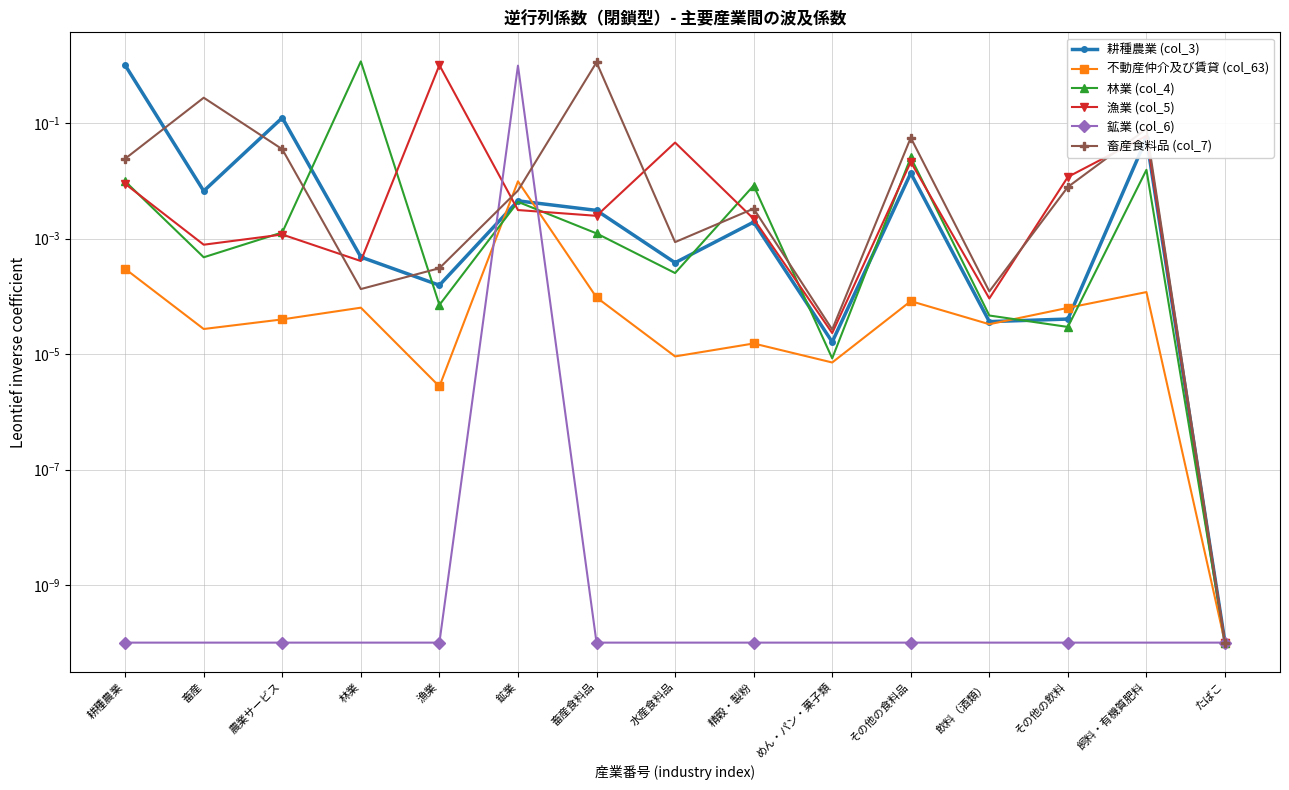

At which label does 林業 (col_4) reach its minimum?

たばこ